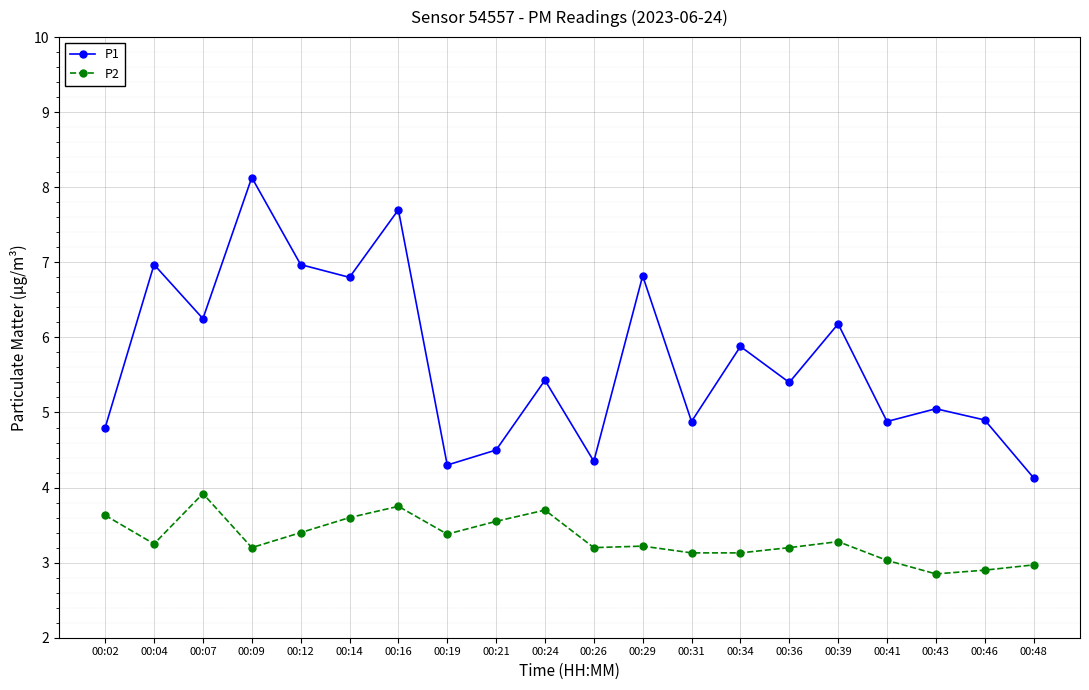

Does the chart have visible grid lines?

Yes